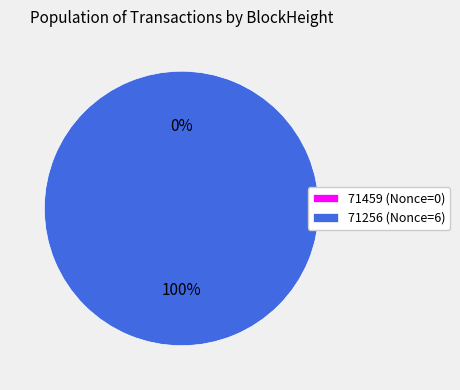

To the nearest percent, what portion does 71256 represent?

100%